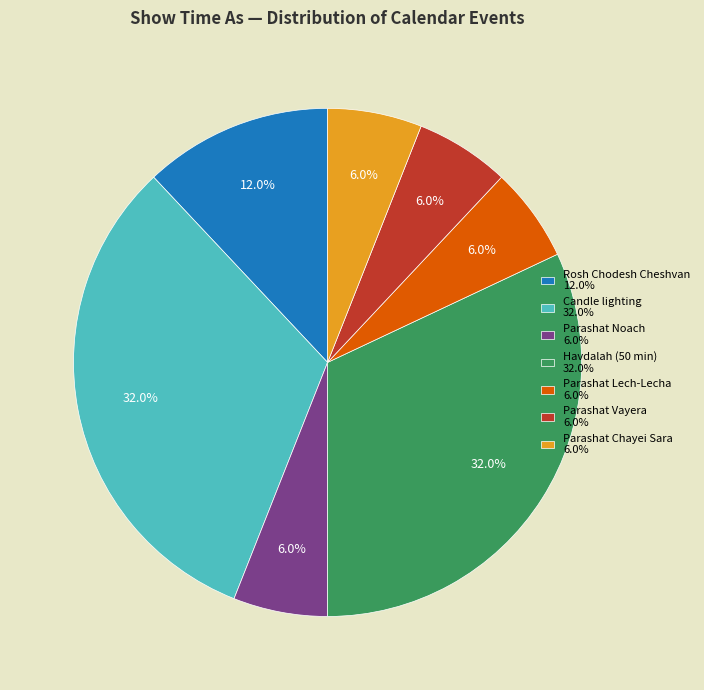

What percentage is NOT represented by Parashat Vayera 6.0%?

94.0%